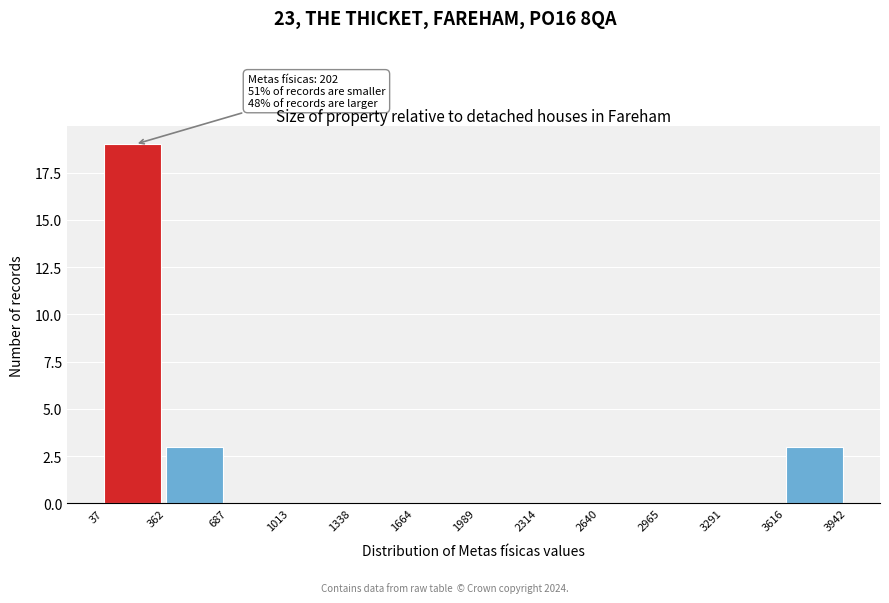

Which range on the x-axis has the tallest bar?

37 to 362